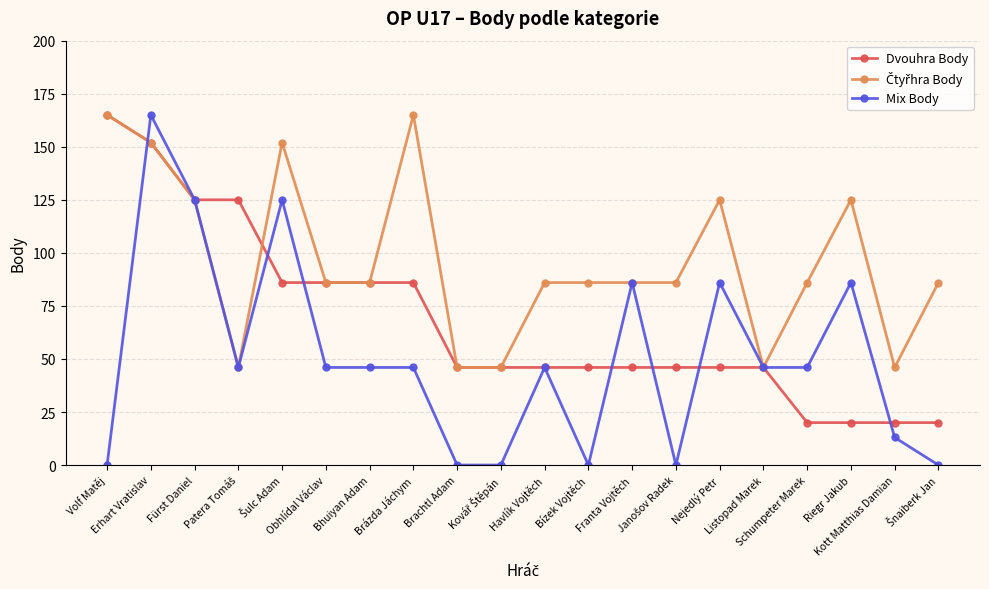

True or false: Mix Body has a value of 65 at Havlík Vojtěch.

False